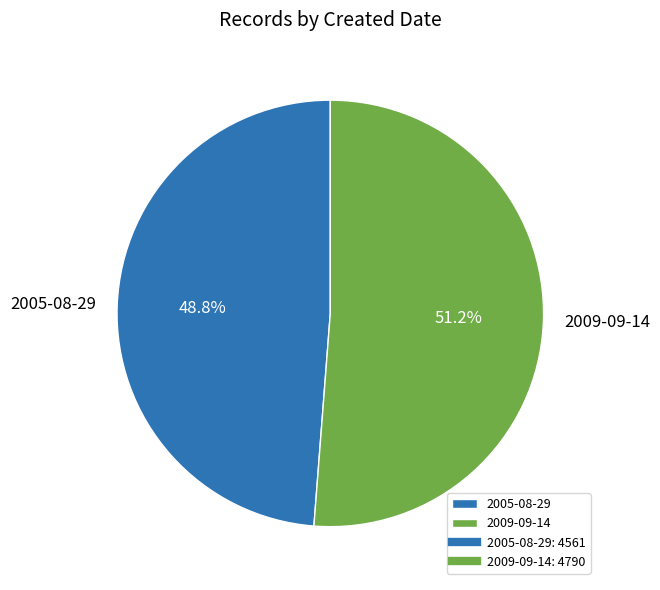

Count the number of slices in the pie.

2